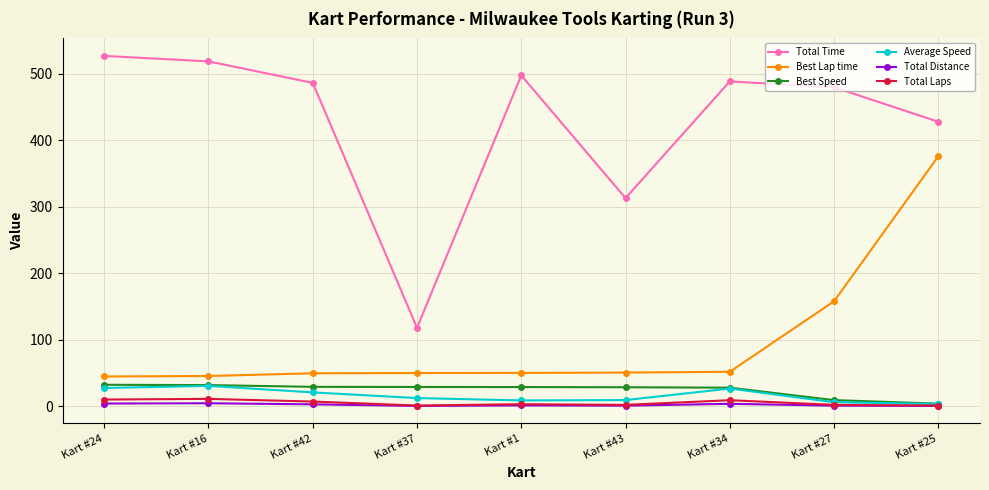

True or false: Total Time and Average Speed intersect in this chart.

False